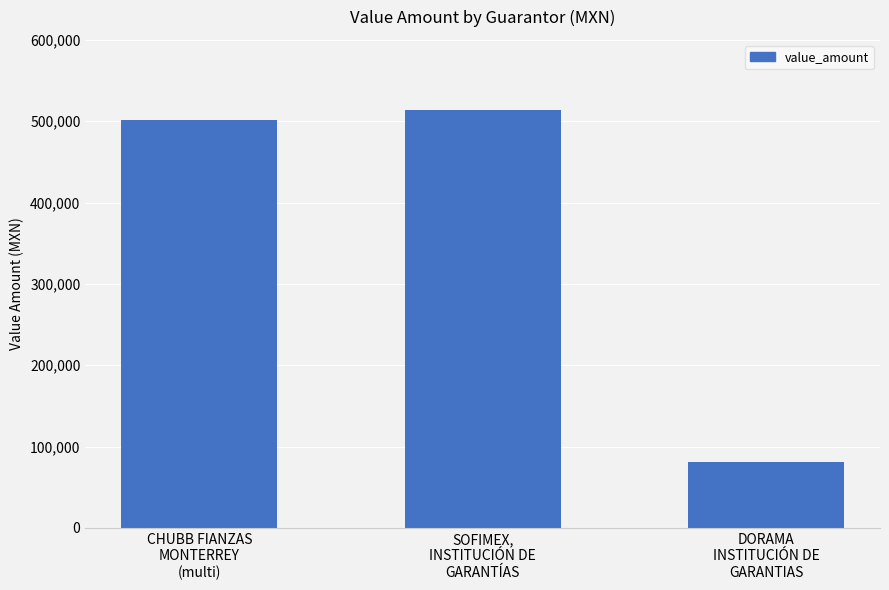

What position from the right is CHUBB FIANZAS
MONTERREY
(multi)?

3